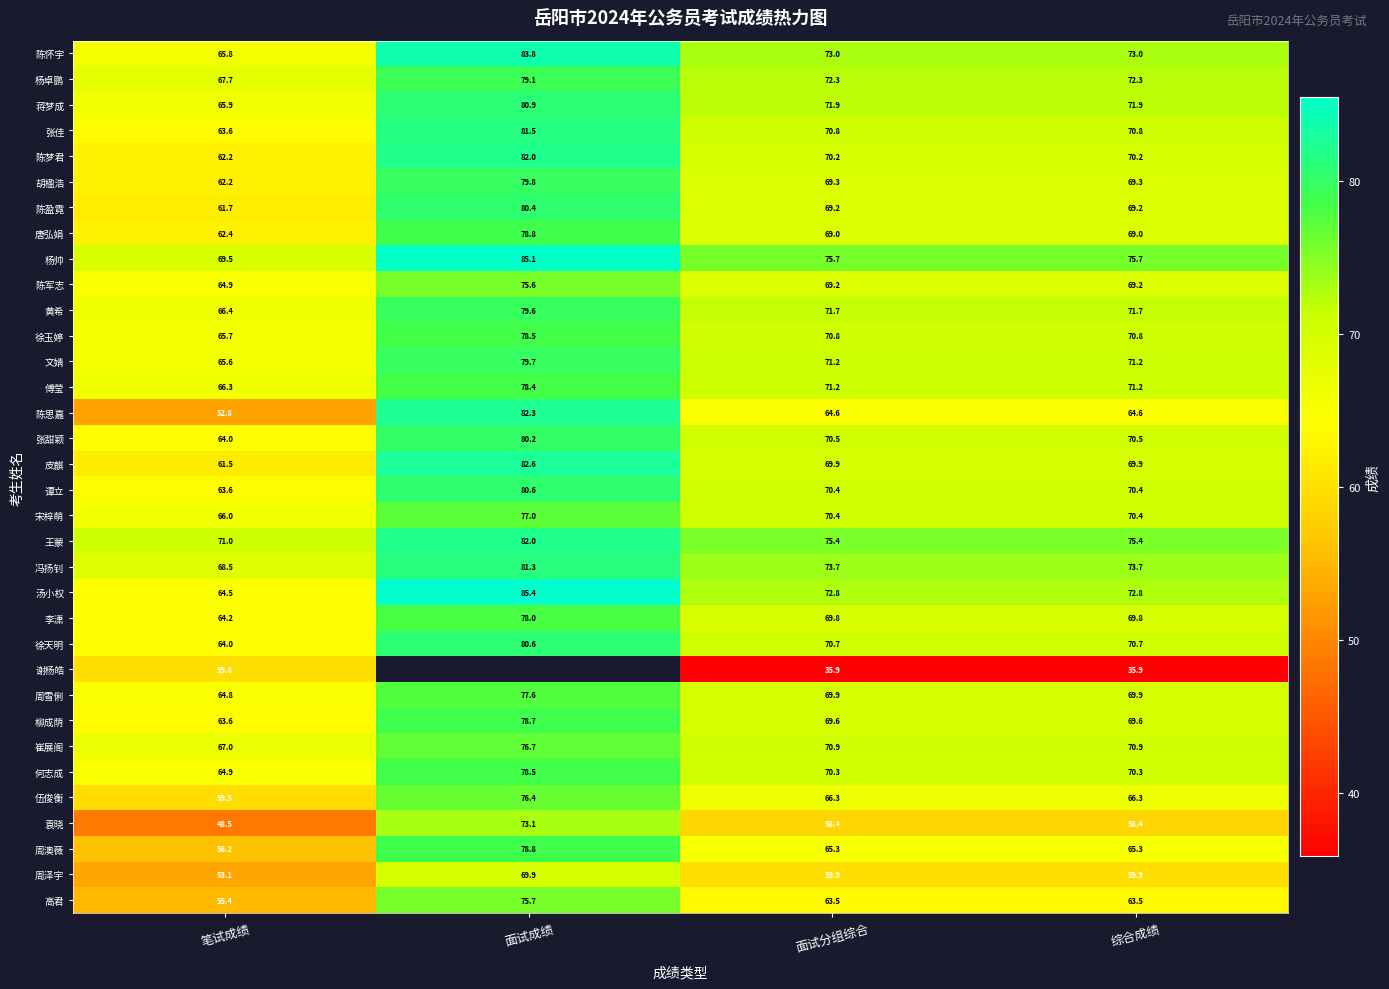

At which category does the chart reach its minimum across all series?

面试分组综合